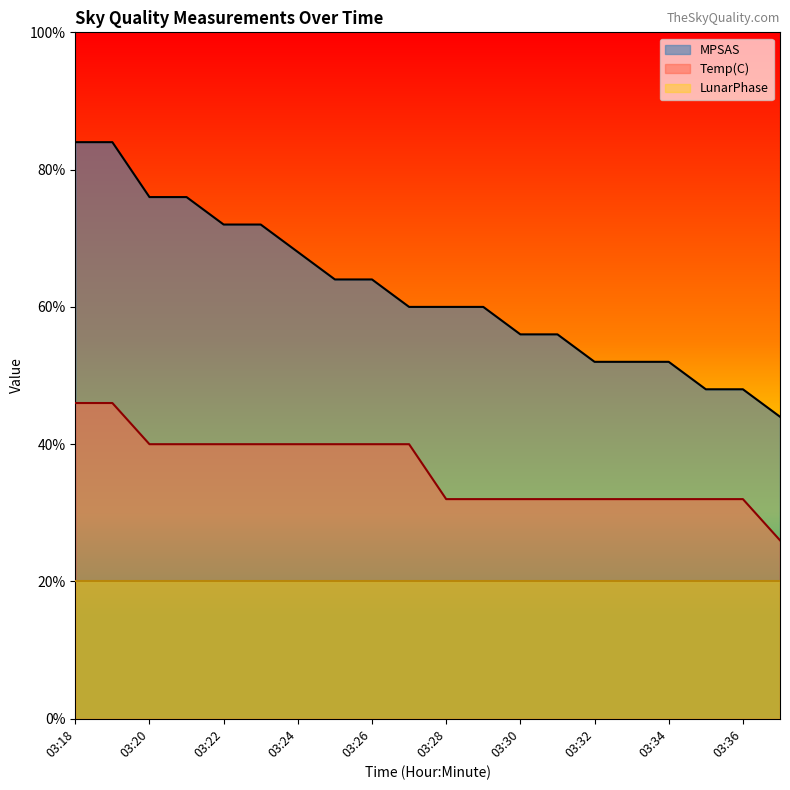

True or false: MPSAS and Temp(C) intersect in this chart.

False